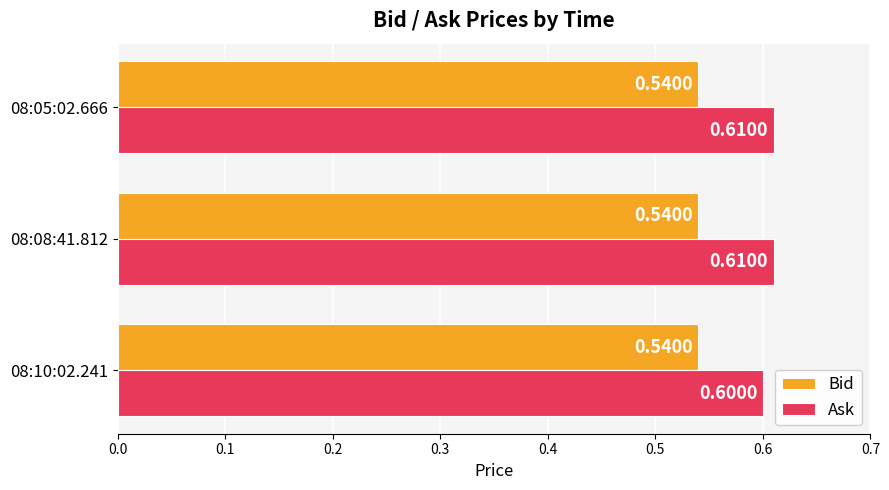

Which series has the largest total across all categories?

Ask